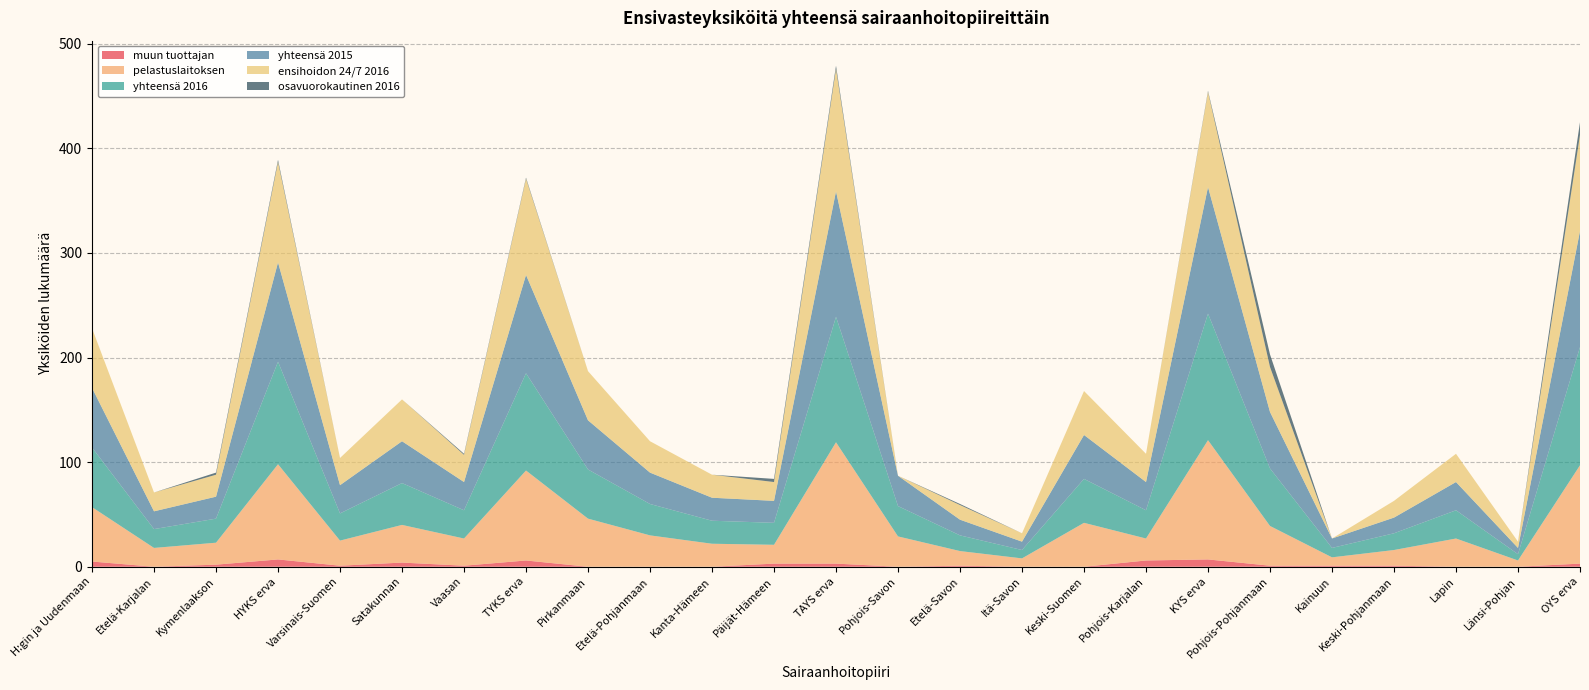

Reading left to right, transcribe all the data shown in this chart.

muun tuottajan: H:gin ja Uudenmaan=5	Etelä-Karjalan=0	Kymenlaakson=2	HYKS erva=7	Varsinais-Suomen=1	Satakunnan=4	Vaasan=1	TYKS erva=6	Pirkanmaan=0	Etelä-Pohjanmaan=0	Kanta-Hämeen=0	Päijät-Hämeen=3	TAYS erva=3	Pohjois-Savon=0	Etelä-Savon=1	Itä-Savon=0	Keski-Suomen=0	Pohjois-Karjalan=6	KYS erva=7	Pohjois-Pohjanmaan=1	Kainuun=1	Keski-Pohjanmaan=1	Lapin=0	Länsi-Pohjan=0	OYS erva=3
pelastuslaitoksen: H:gin ja Uudenmaan=52	Etelä-Karjalan=18	Kymenlaakson=21	HYKS erva=91	Varsinais-Suomen=24	Satakunnan=36	Vaasan=26	TYKS erva=86	Pirkanmaan=46	Etelä-Pohjanmaan=30	Kanta-Hämeen=22	Päijät-Hämeen=18	TAYS erva=116	Pohjois-Savon=29	Etelä-Savon=14	Itä-Savon=8	Keski-Suomen=42	Pohjois-Karjalan=21	KYS erva=114	Pohjois-Pohjanmaan=38	Kainuun=8	Keski-Pohjanmaan=15	Lapin=27	Länsi-Pohjan=6	OYS erva=94
yhteensä 2016: H:gin ja Uudenmaan=57	Etelä-Karjalan=18	Kymenlaakson=23	HYKS erva=98	Varsinais-Suomen=26	Satakunnan=40	Vaasan=27	TYKS erva=93	Pirkanmaan=47	Etelä-Pohjanmaan=30	Kanta-Hämeen=22	Päijät-Hämeen=21	TAYS erva=120	Pohjois-Savon=29	Etelä-Savon=15	Itä-Savon=8	Keski-Suomen=42	Pohjois-Karjalan=27	KYS erva=121	Pohjois-Pohjanmaan=55	Kainuun=9	Keski-Pohjanmaan=16	Lapin=27	Länsi-Pohjan=6	OYS erva=113
yhteensä 2015: H:gin ja Uudenmaan=57	Etelä-Karjalan=17	Kymenlaakson=21	HYKS erva=95	Varsinais-Suomen=27	Satakunnan=40	Vaasan=27	TYKS erva=94	Pirkanmaan=47	Etelä-Pohjanmaan=30	Kanta-Hämeen=22	Päijät-Hämeen=21	TAYS erva=120	Pohjois-Savon=29	Etelä-Savon=15	Itä-Savon=8	Keski-Suomen=42	Pohjois-Karjalan=27	KYS erva=121	Pohjois-Pohjanmaan=54	Kainuun=9	Keski-Pohjanmaan=15	Lapin=27	Länsi-Pohjan=6	OYS erva=111
ensihoidon 24/7 2016: H:gin ja Uudenmaan=57	Etelä-Karjalan=18	Kymenlaakson=21	HYKS erva=96	Varsinais-Suomen=26	Satakunnan=40	Vaasan=26	TYKS erva=92	Pirkanmaan=47	Etelä-Pohjanmaan=30	Kanta-Hämeen=22	Päijät-Hämeen=18	TAYS erva=117	Pohjois-Savon=0	Etelä-Savon=14	Itä-Savon=8	Keski-Suomen=42	Pohjois-Karjalan=27	KYS erva=91	Pohjois-Pohjanmaan=43	Kainuun=0	Keski-Pohjanmaan=16	Lapin=27	Länsi-Pohjan=6	OYS erva=92
osavuorokautinen 2016: H:gin ja Uudenmaan=0	Etelä-Karjalan=0	Kymenlaakson=2	HYKS erva=2	Varsinais-Suomen=0	Satakunnan=0	Vaasan=1	TYKS erva=1	Pirkanmaan=0	Etelä-Pohjanmaan=0	Kanta-Hämeen=0	Päijät-Hämeen=3	TAYS erva=3	Pohjois-Savon=0	Etelä-Savon=1	Itä-Savon=0	Keski-Suomen=0	Pohjois-Karjalan=0	KYS erva=1	Pohjois-Pohjanmaan=12	Kainuun=0	Keski-Pohjanmaan=0	Lapin=0	Länsi-Pohjan=0	OYS erva=12